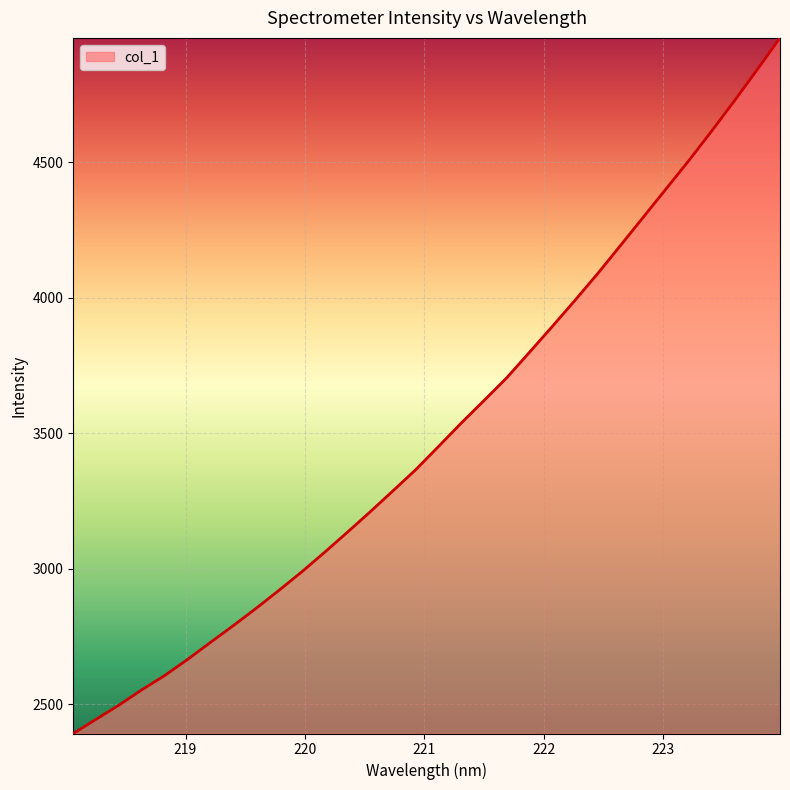

What is the minimum value shown in the chart?

2392.5